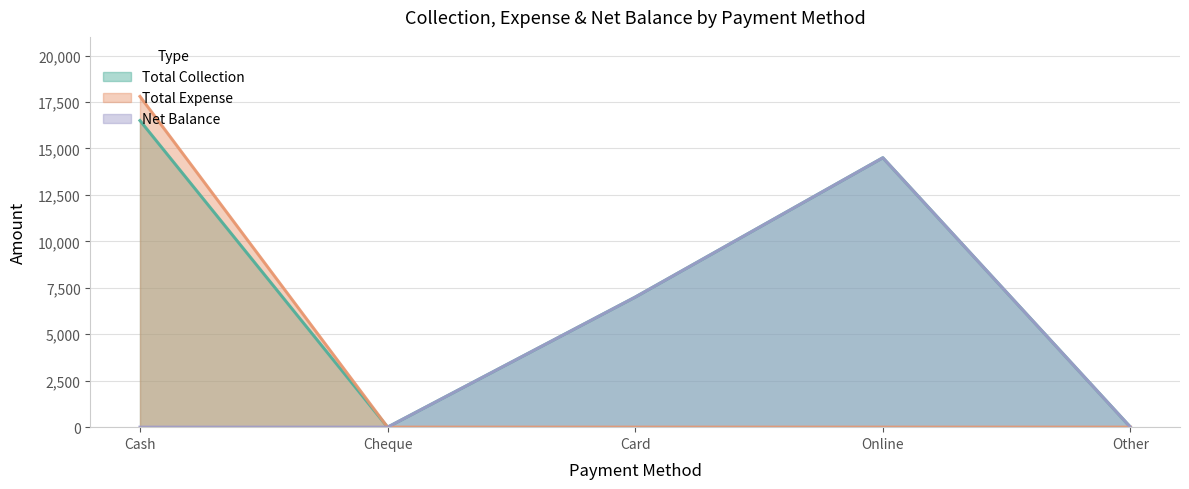

Which has a higher value, Online or Cheque?

Online